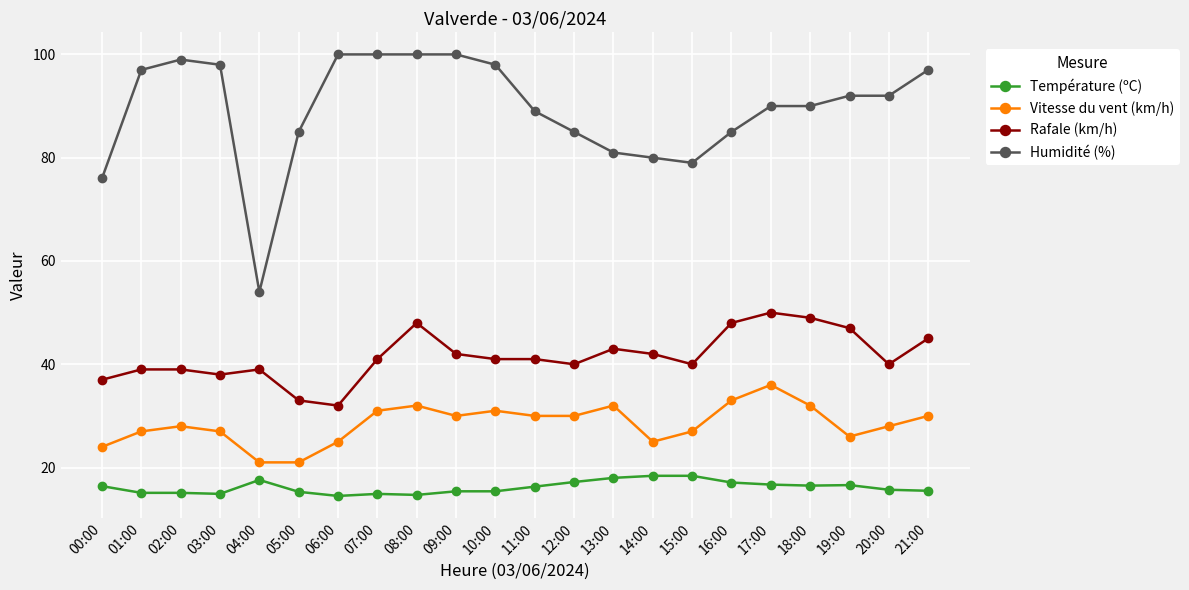

What is the label of the 12th point from the left?

11:00